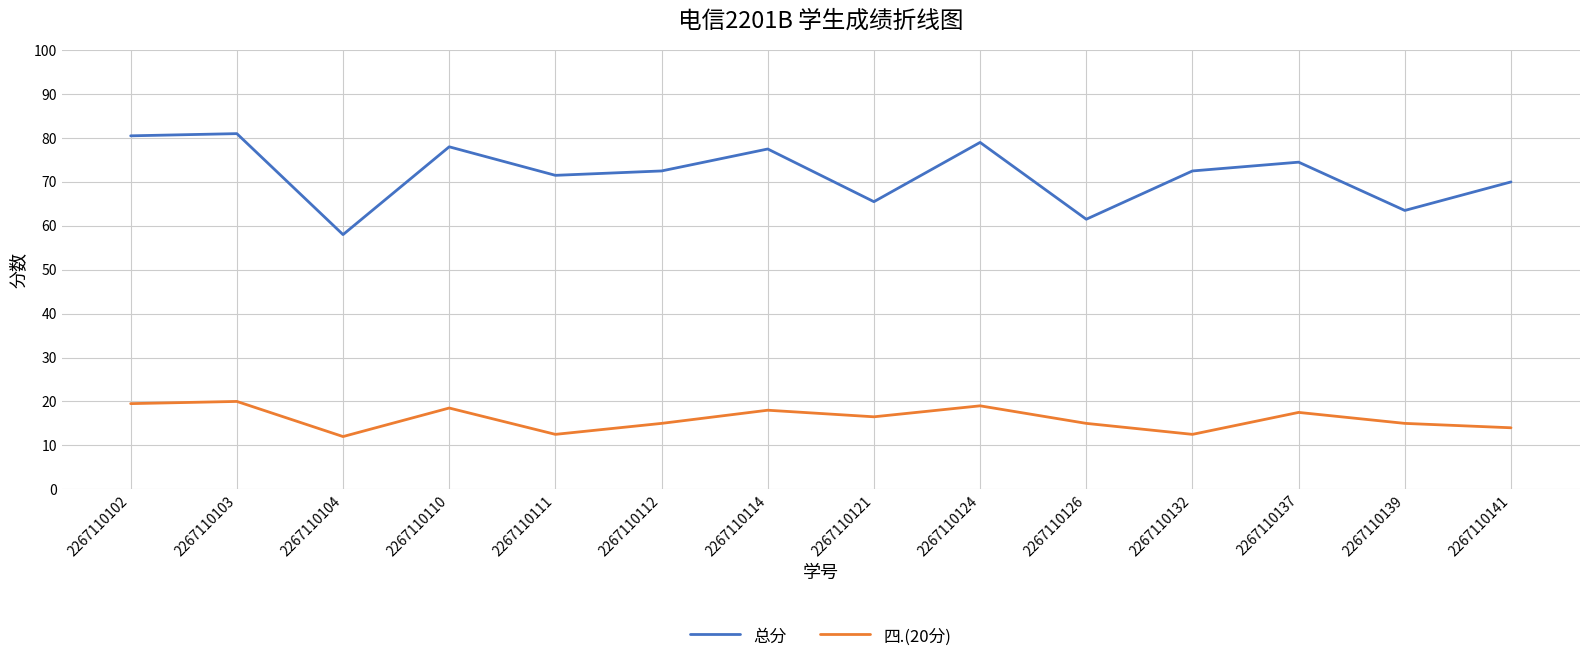

At which label is 总分 closest to 69?

2267110141